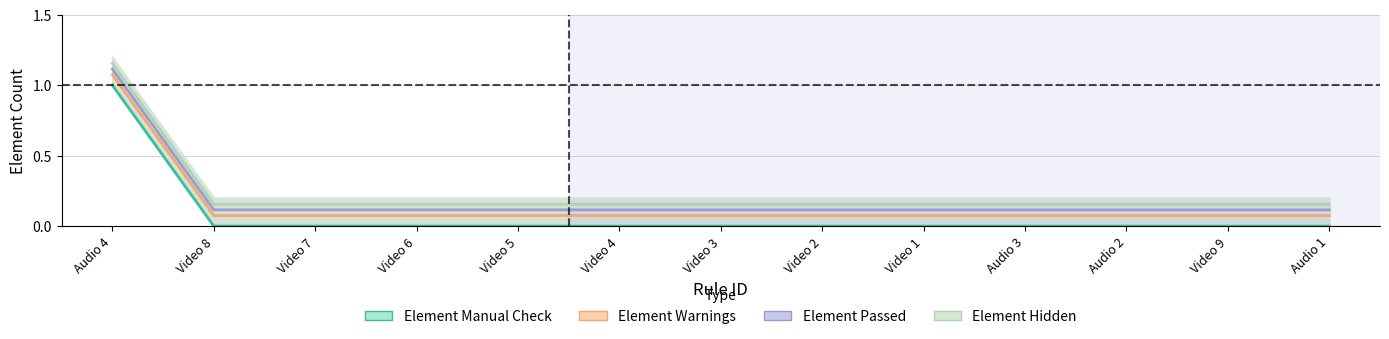

True or false: Element Manual Check and Element Warnings cross at least once.

False